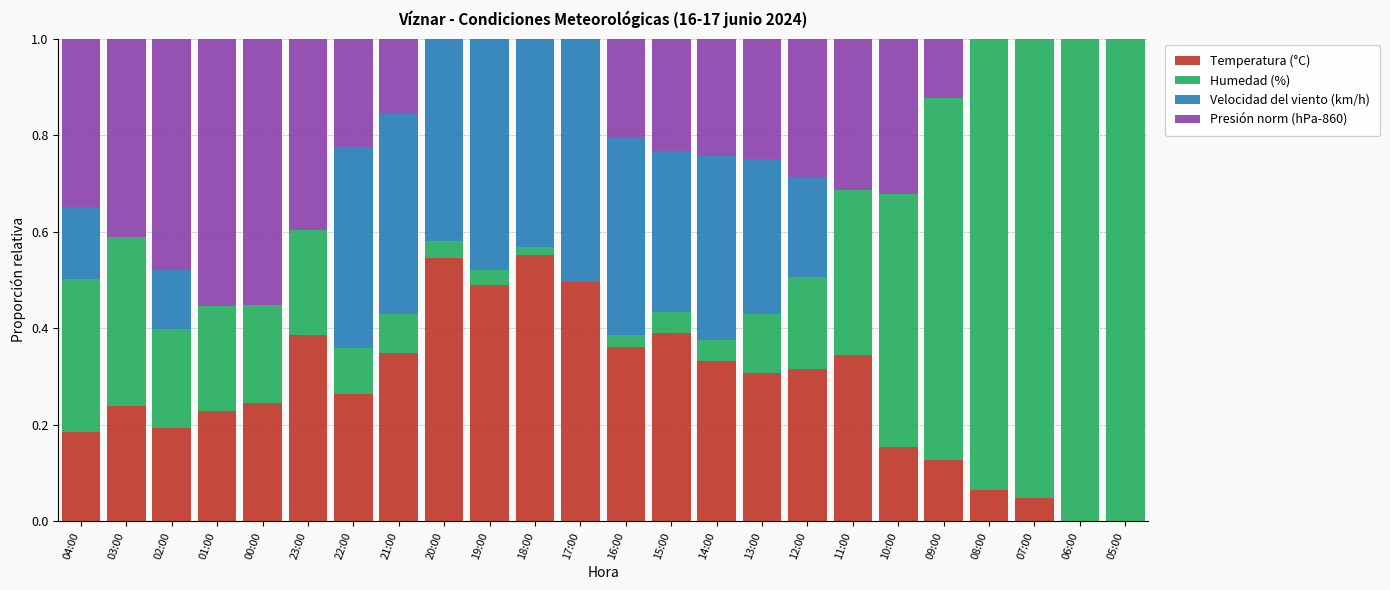

The Temperatura (°C) series shows 0.4 at 03:00. True or false?

False